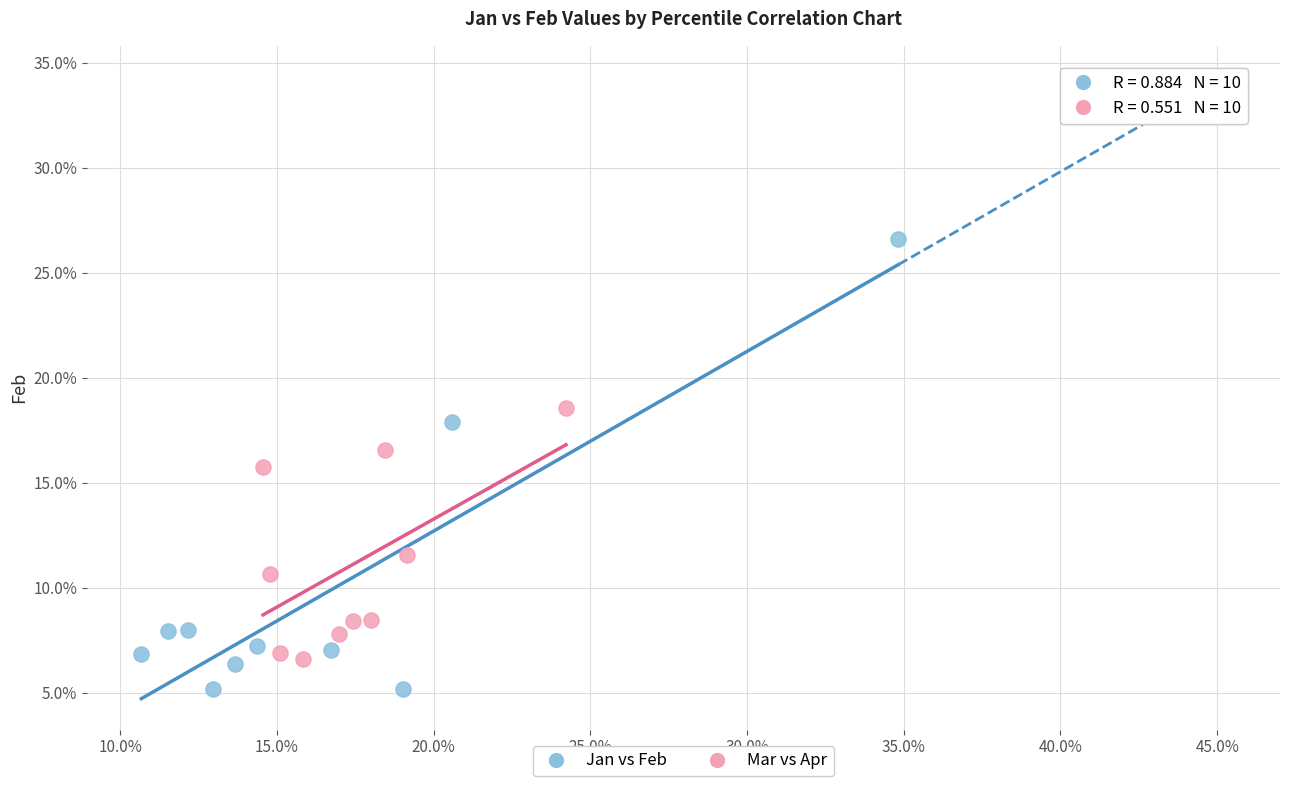

What are all the series names shown in the legend?

Jan vs Feb, Mar vs Apr